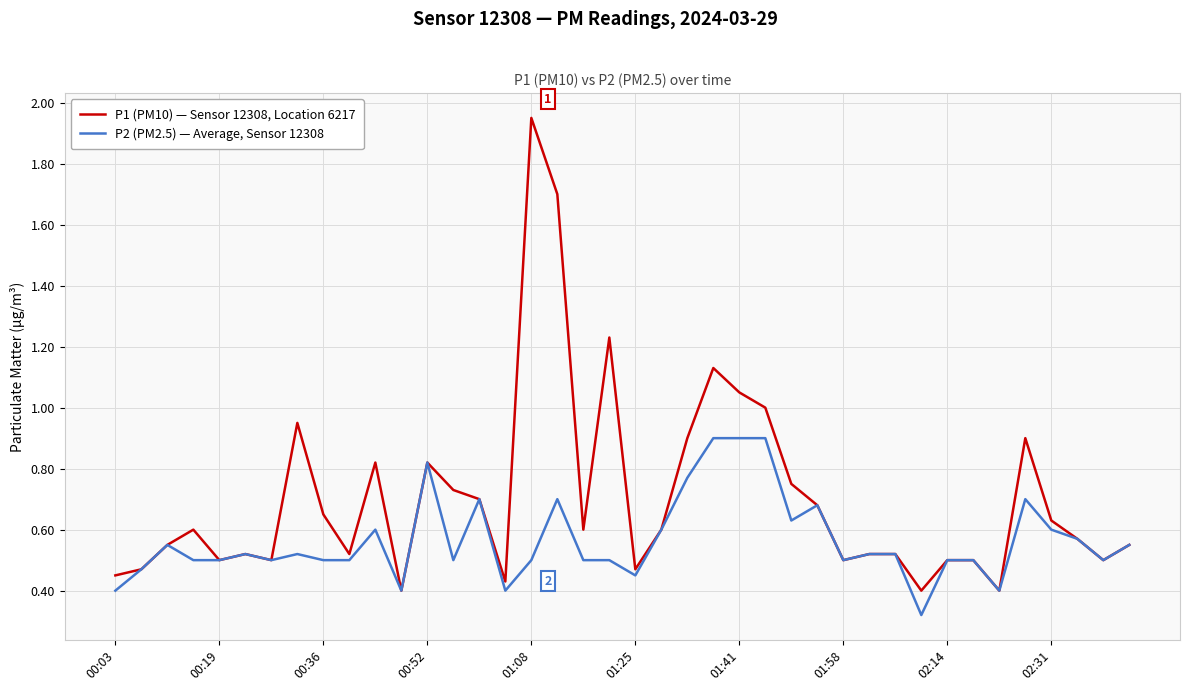

Is this an area chart (filled region under the line)?

No